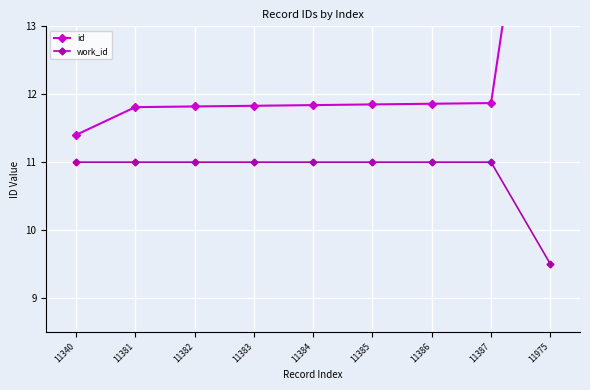

How many data points in work_id are less than 11?

1